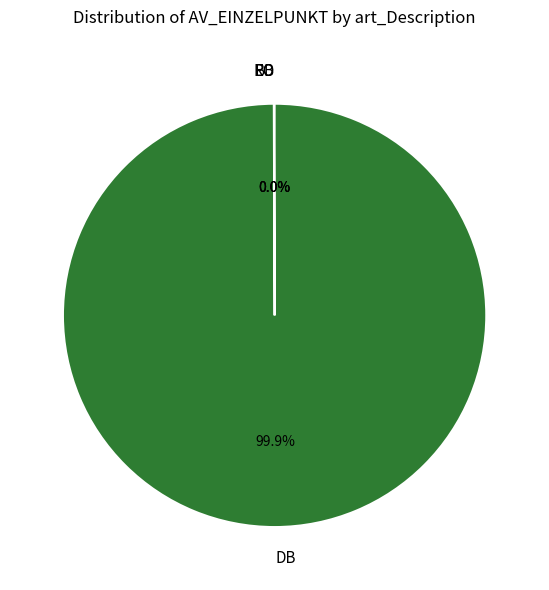

What is the largest slice in the pie chart?

DB